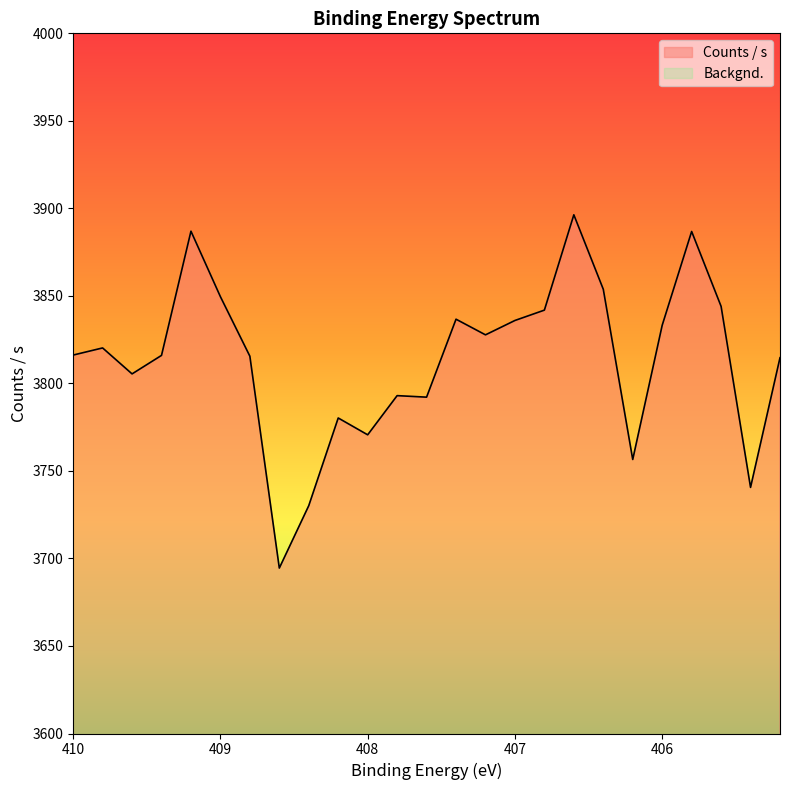

How many interior local valleys (lower than both neighbors) does the data have?

7